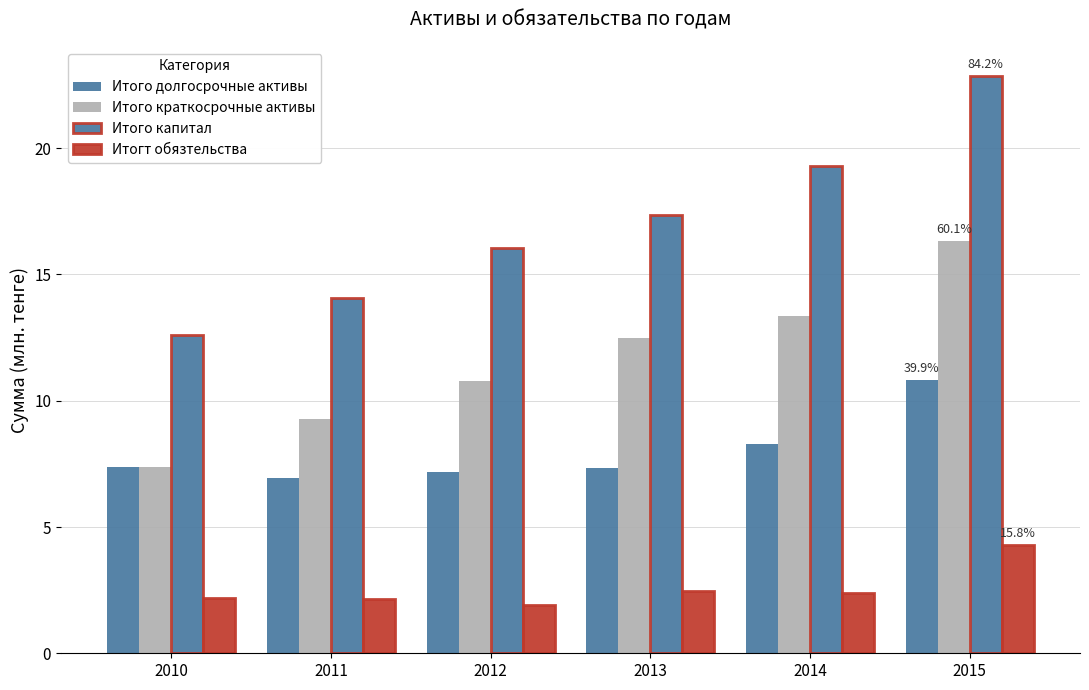

Reading left to right, list all the values displayed in this chart.

Итого долгосрочные активы: 7.4	6.9	7.2	7.3	8.3	10.8
Итого краткосрочные активы: 7.4	9.3	10.8	12.5	13.4	16.3
Итого капитал: 12.6	14.1	16.0	17.4	19.3	22.9
Итогт обязтельства: 2.2	2.2	1.9	2.5	2.4	4.3